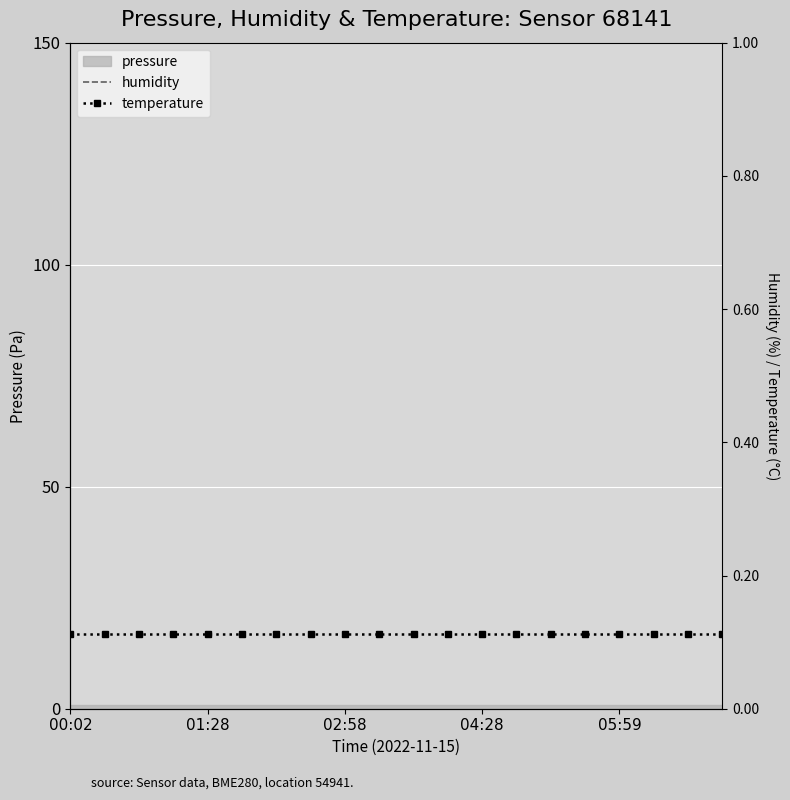

What is the sum of all humidity values?

3000.0